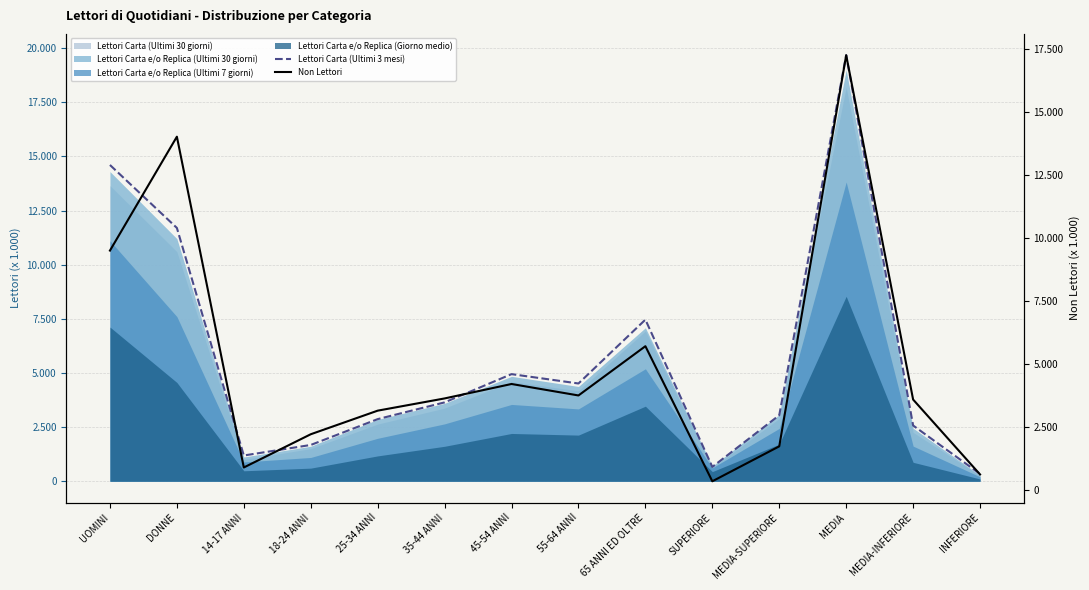

The value of Non Lettori at 65 ANNI ED OLTRE is 9145. True or false?

False